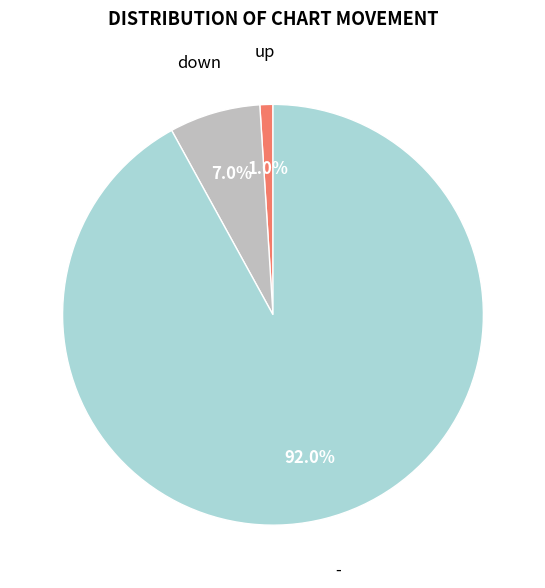

Is there a majority slice in this chart?

Yes